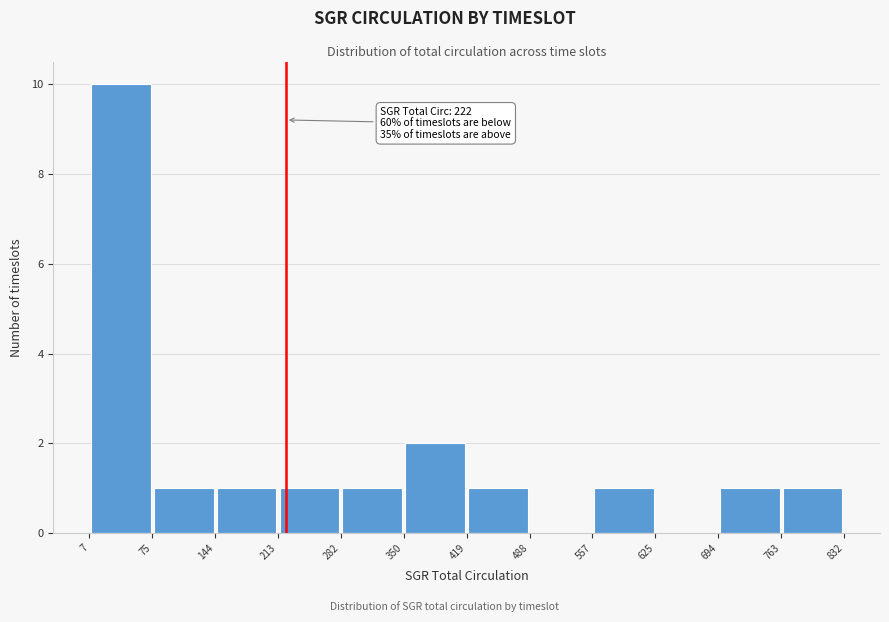

Over which range of the x-axis is the bar tallest?

7 to 75